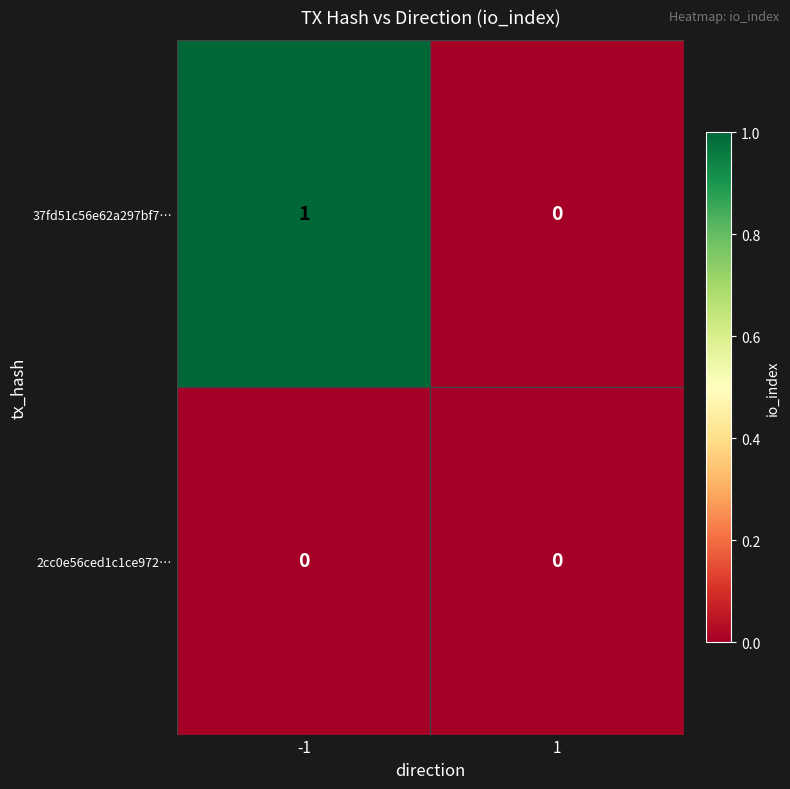

Which series has the largest total across all categories?

37fd51c56e62a297bf7…